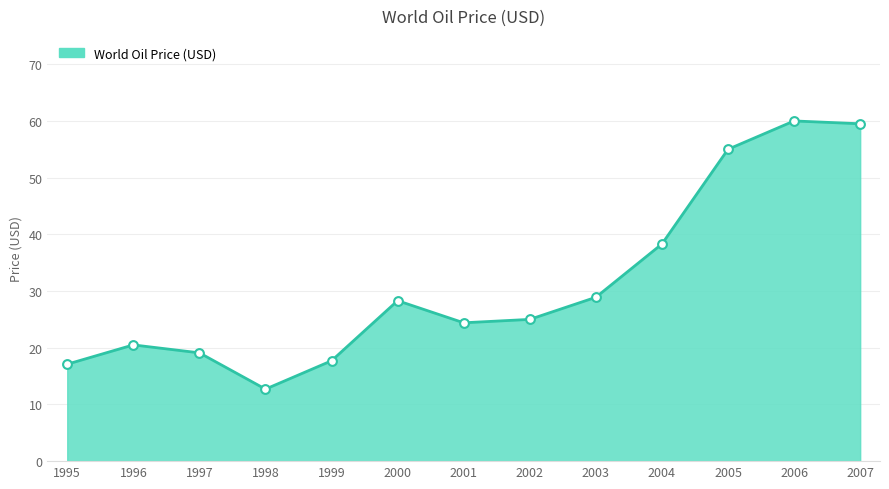

What is the change in value from 2002 to 2006?

+35.0